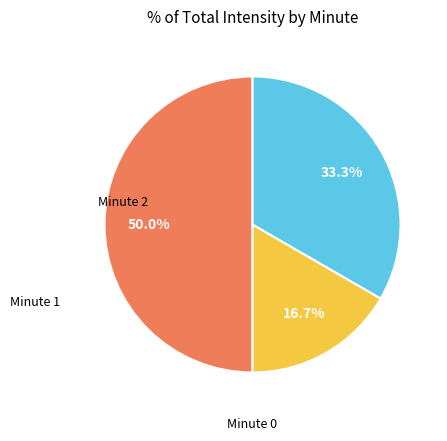

To the nearest percent, what is the difference between the largest and smallest slice percentages?

33%